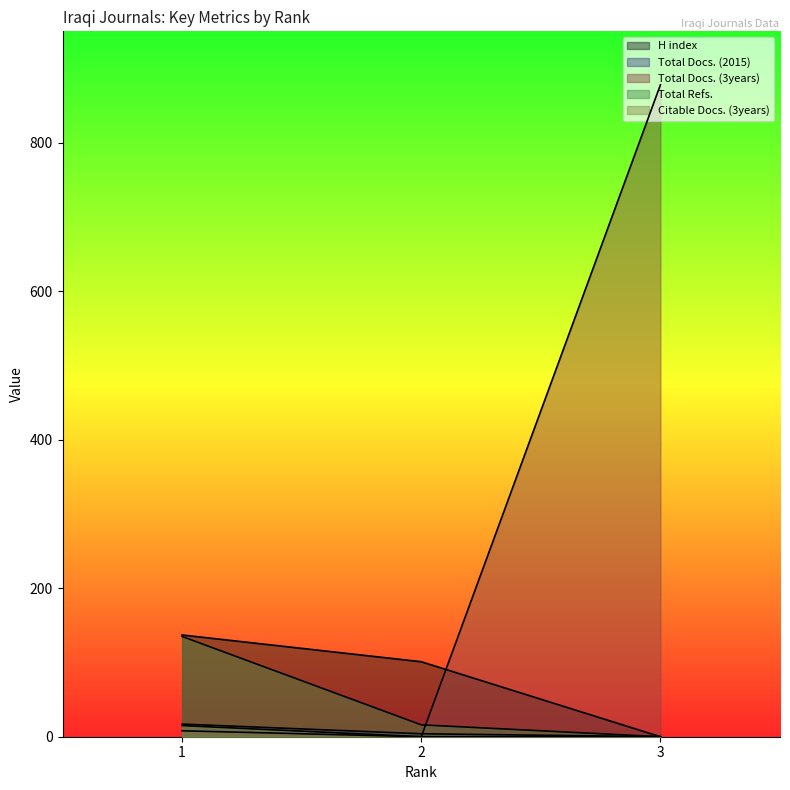

At 2, list the series in order from smallest to largest.

Total Docs. (3years), Citable Docs. (3years), Total Docs. (2015), Total Refs., H index